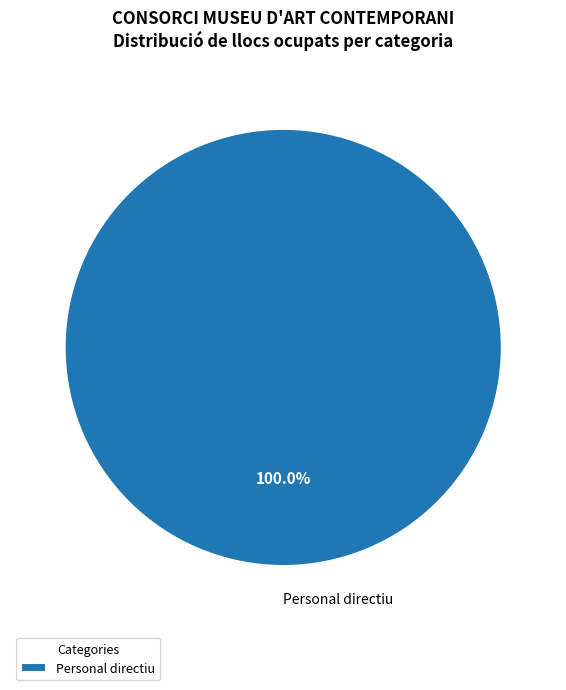

Which category accounts for the majority?

Personal directiu